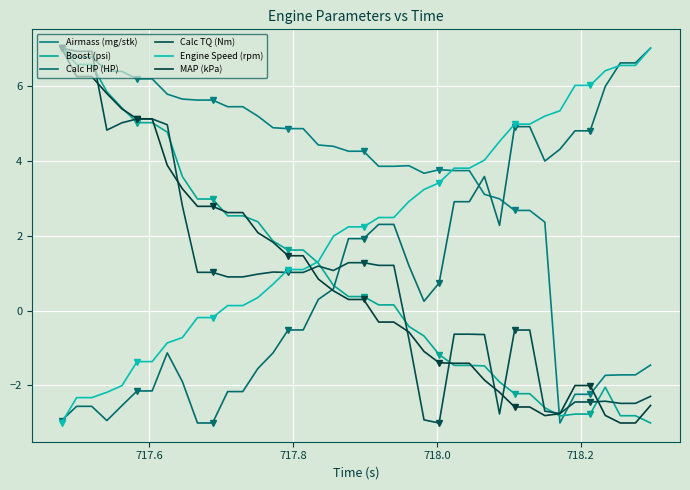

Is this an area chart (filled region under the line)?

No